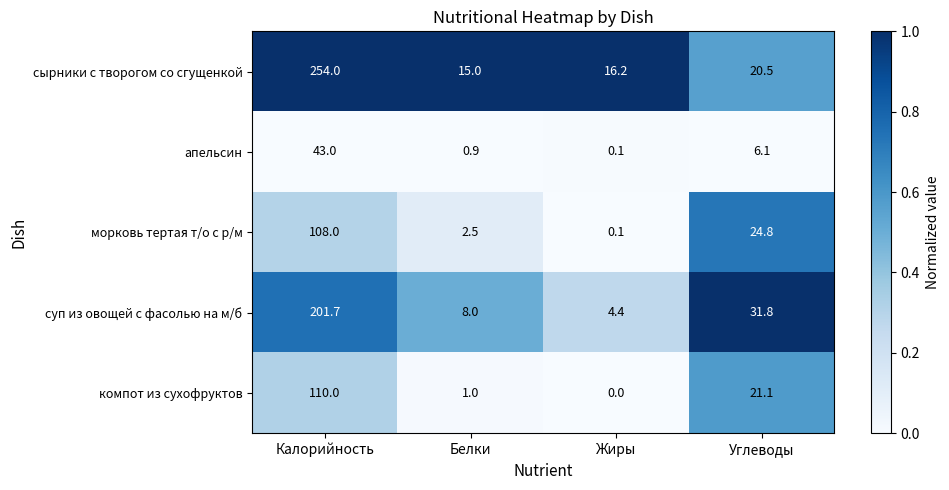

What is the total value across all series at Жиры?

20.8